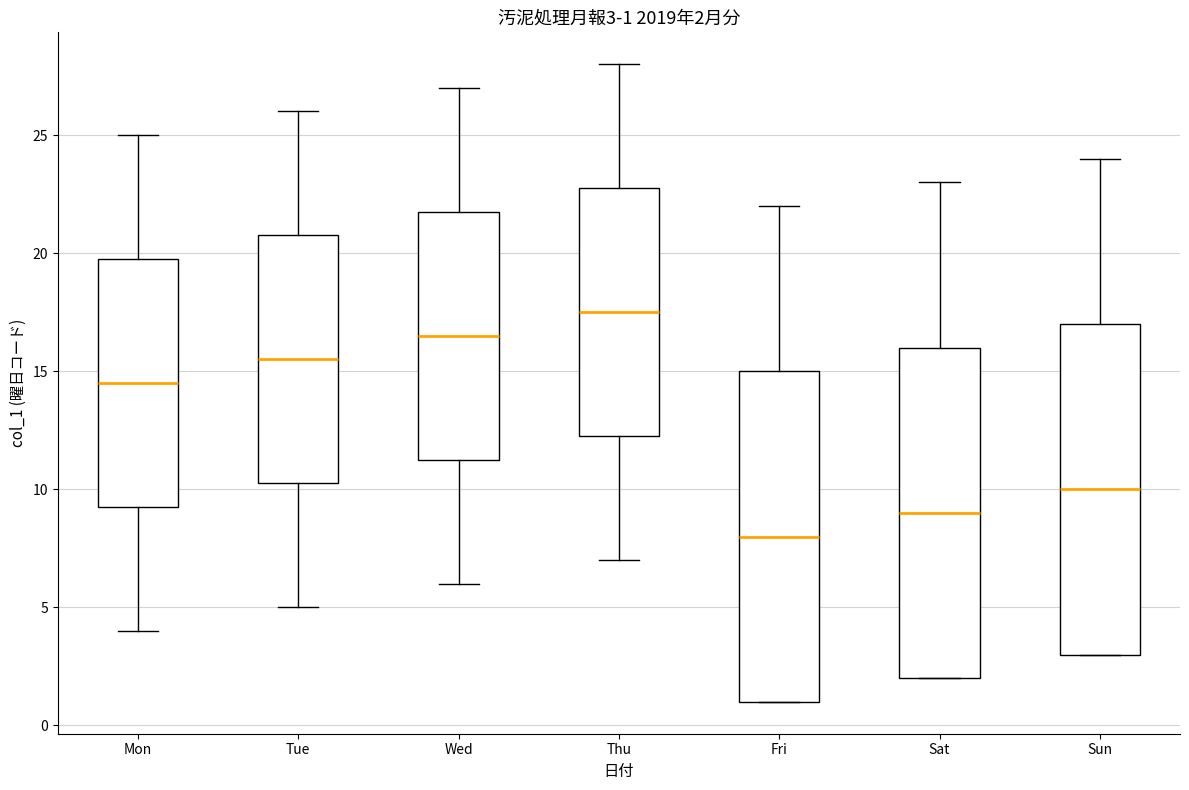

Which box has the highest median line?

Thu